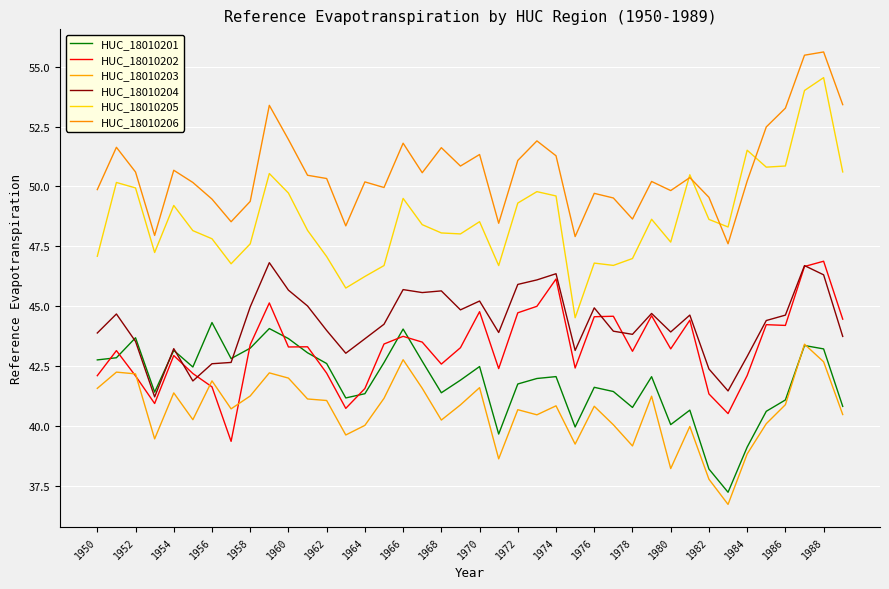

Does the chart have visible grid lines?

Yes